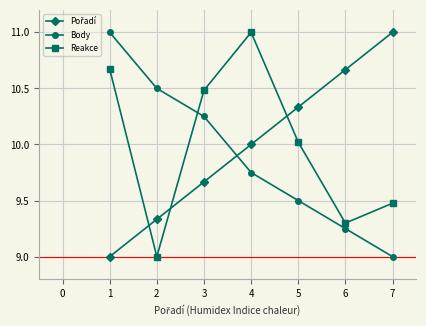

True or false: Body has a value of 3.7 at 7.

False